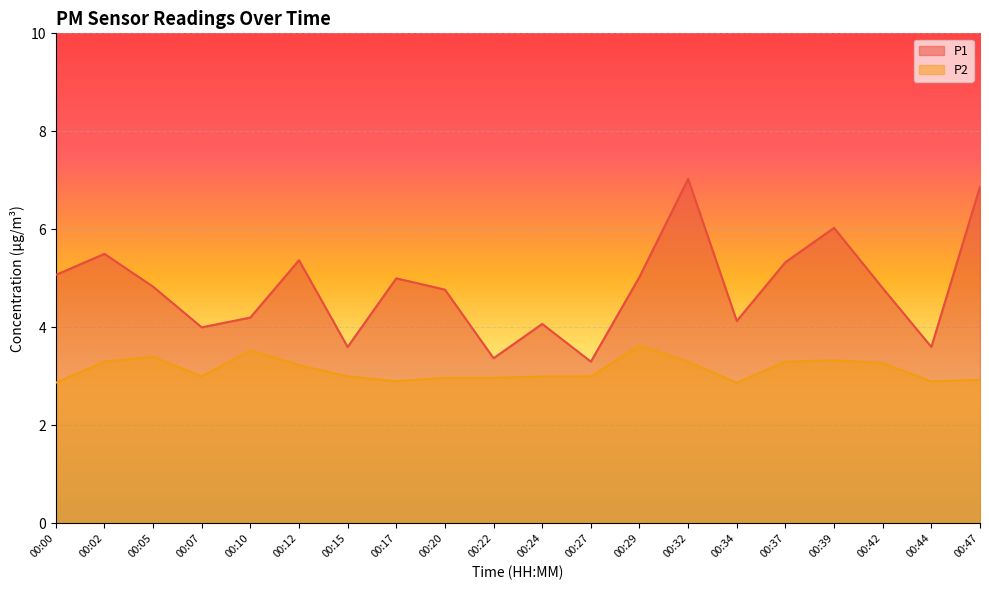

Is the value of P1 at 00:07 greater than the value of P2 at 00:39?

Yes